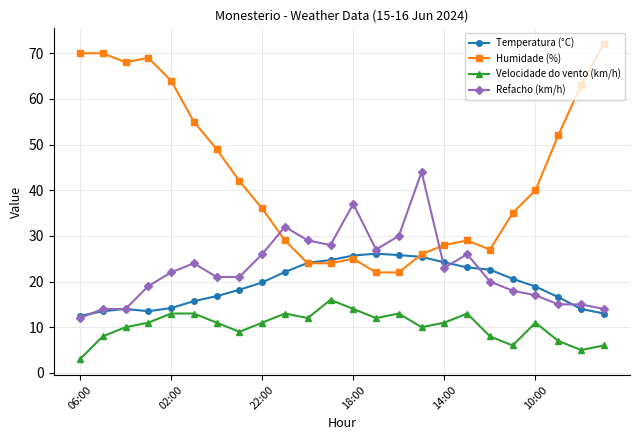

Does the chart display data point markers on the line(s)?

Yes